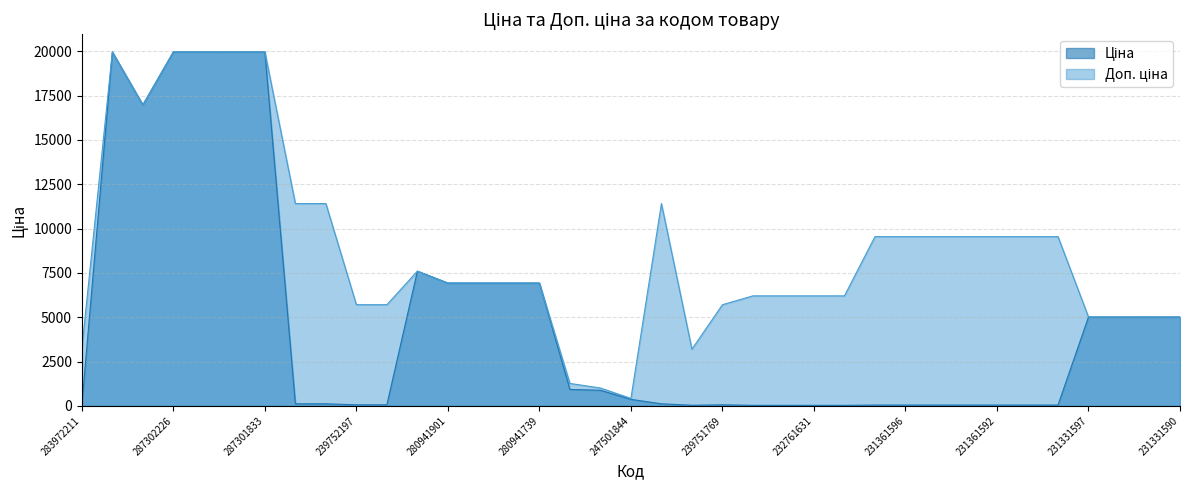

The value of Ціна at 231361592 is 16.3. True or false?

False